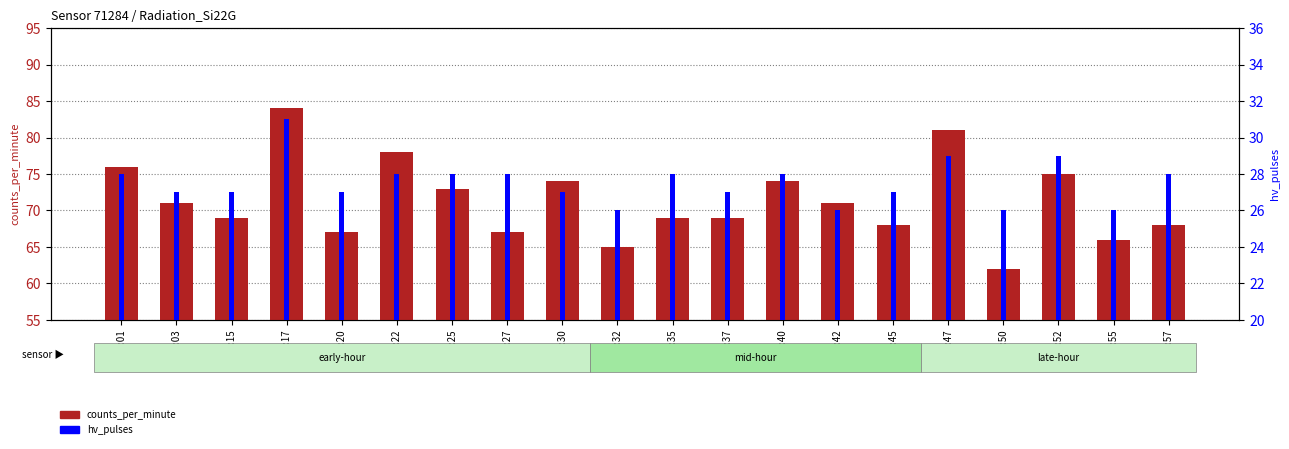

What is the sum of the counts_per_minute values at 00:17 and 00:52?

159